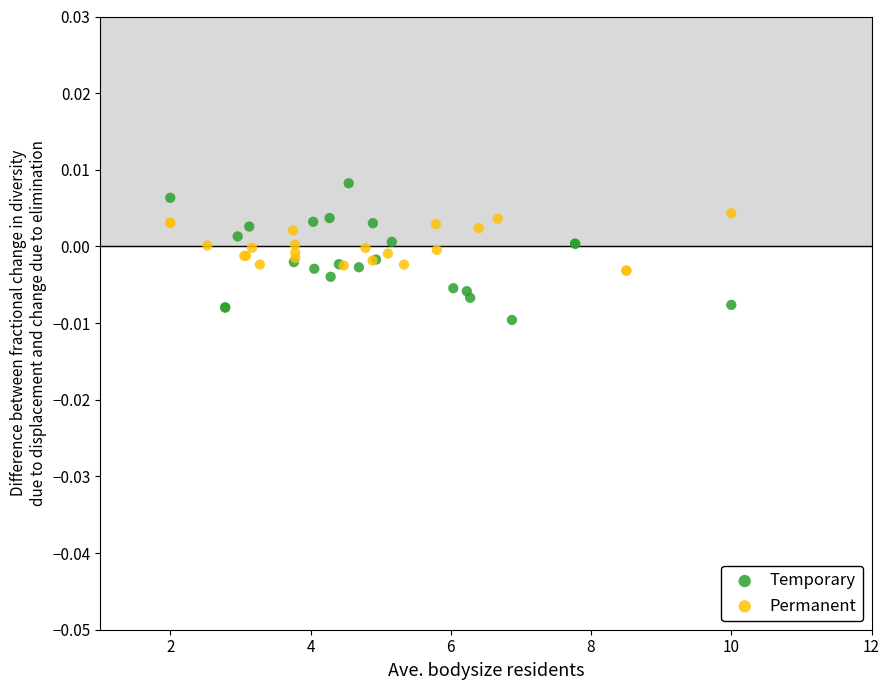

What are all the series names shown in the legend?

Temporary, Permanent